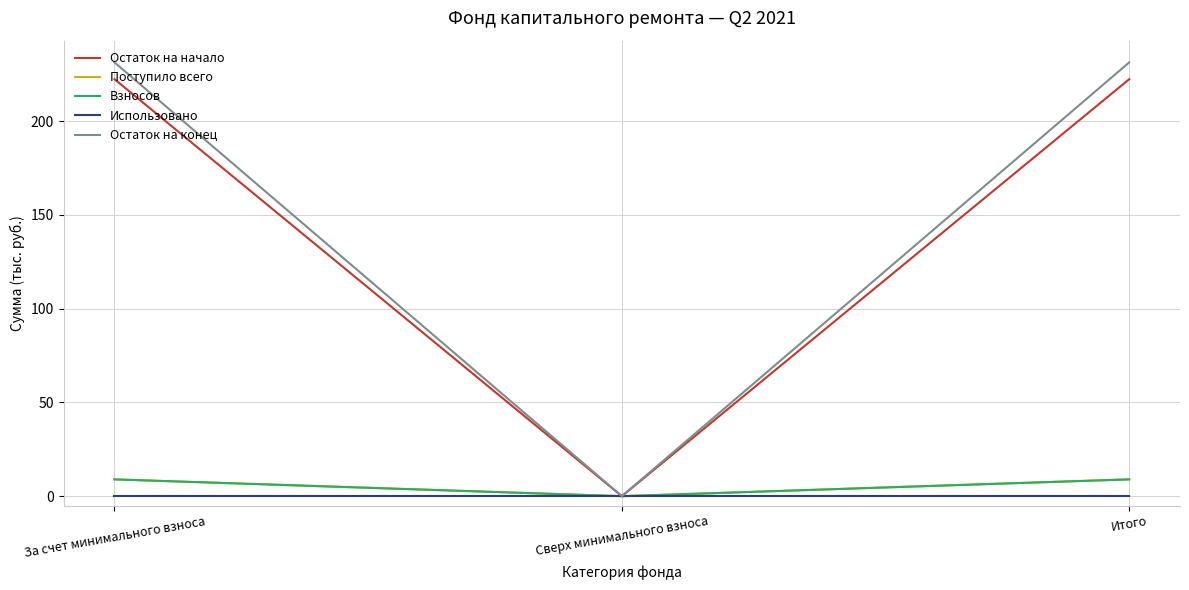

Read the Поступило всего value at Итого.

9.0